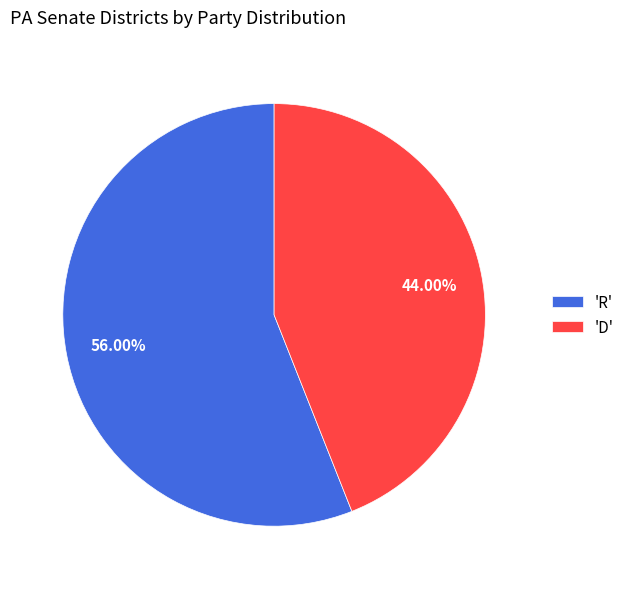

What is the largest slice in the pie chart?

'R'